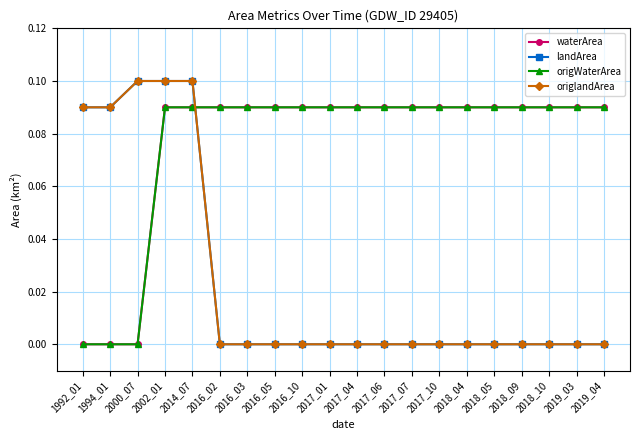

Does the chart have visible grid lines?

Yes